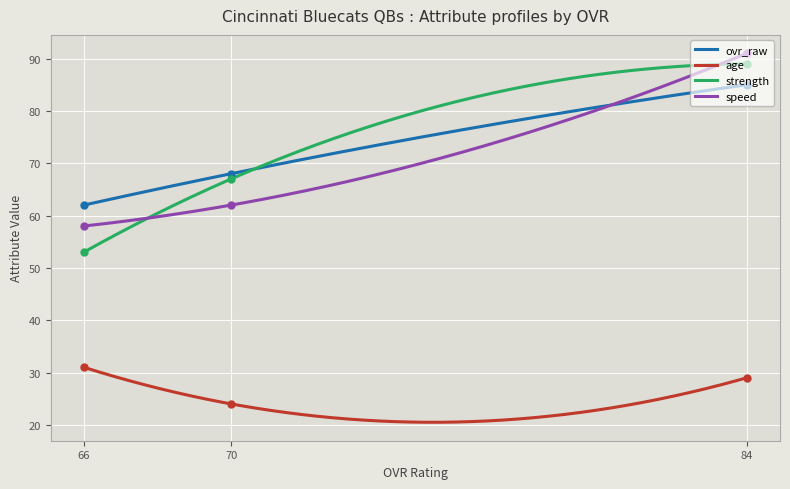

What is the difference between the ovr_raw values at 66 and 84?

23.0